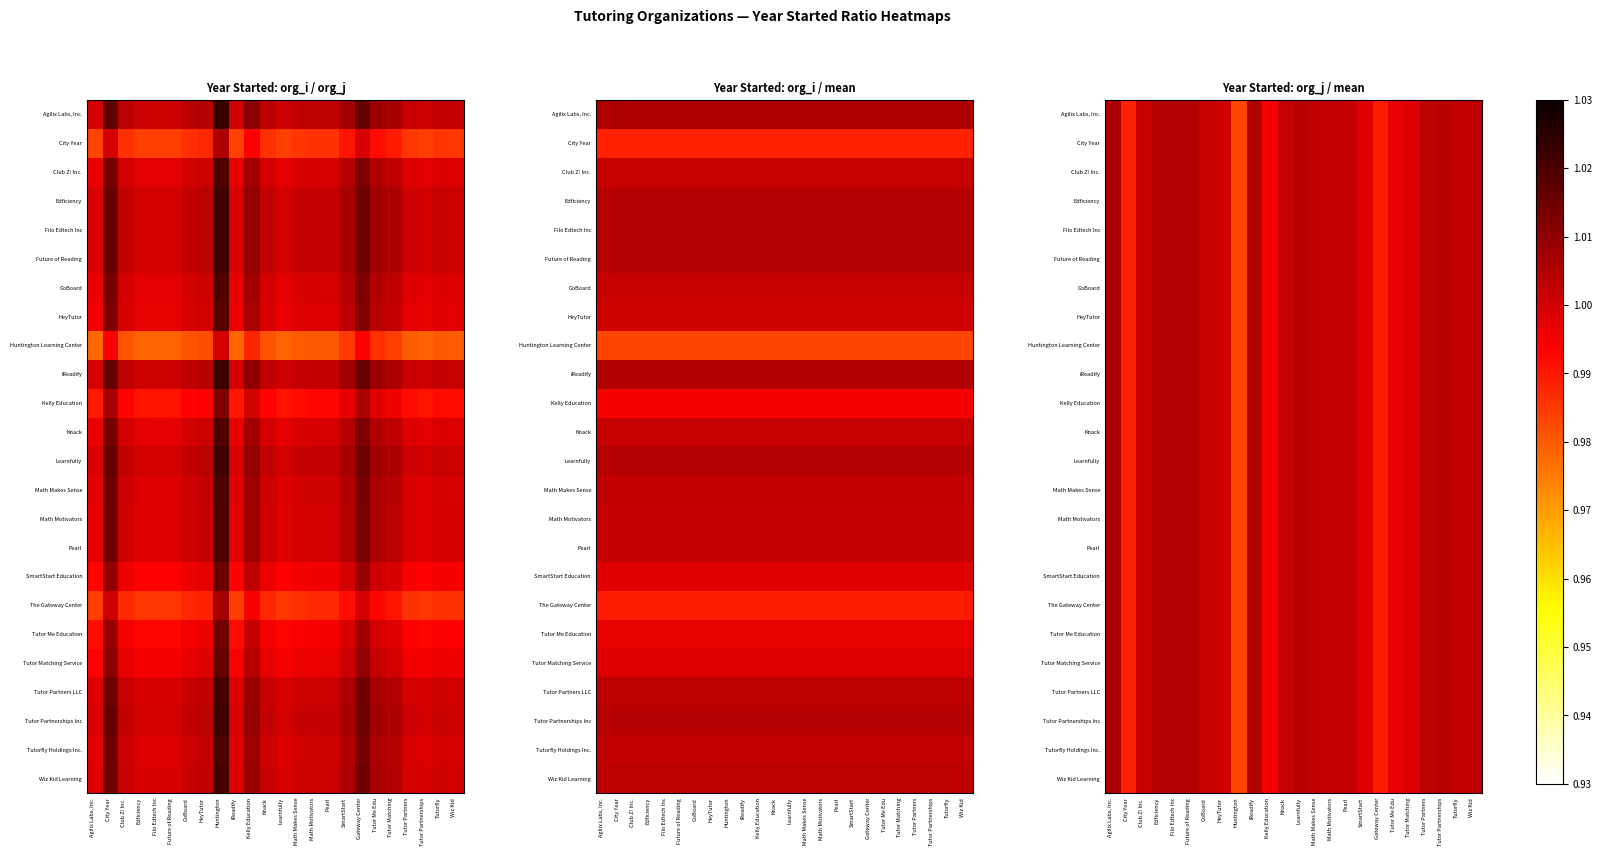

The Tutor Partners LLC series shows 0.3 at Filo Edtech Inc. True or false?

False